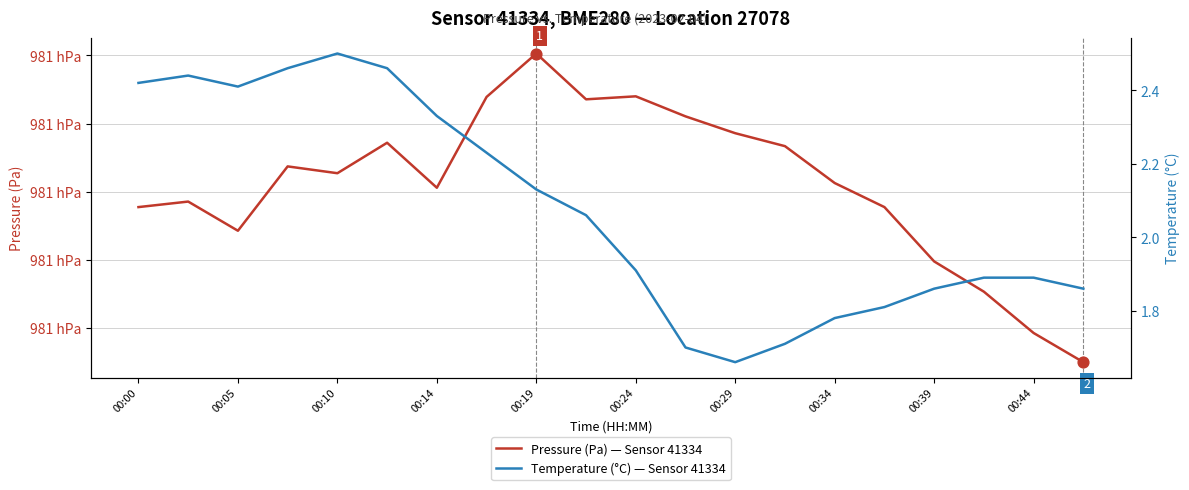

Which series contains the lowest Y value?

Temperature (°C) — Sensor 41334